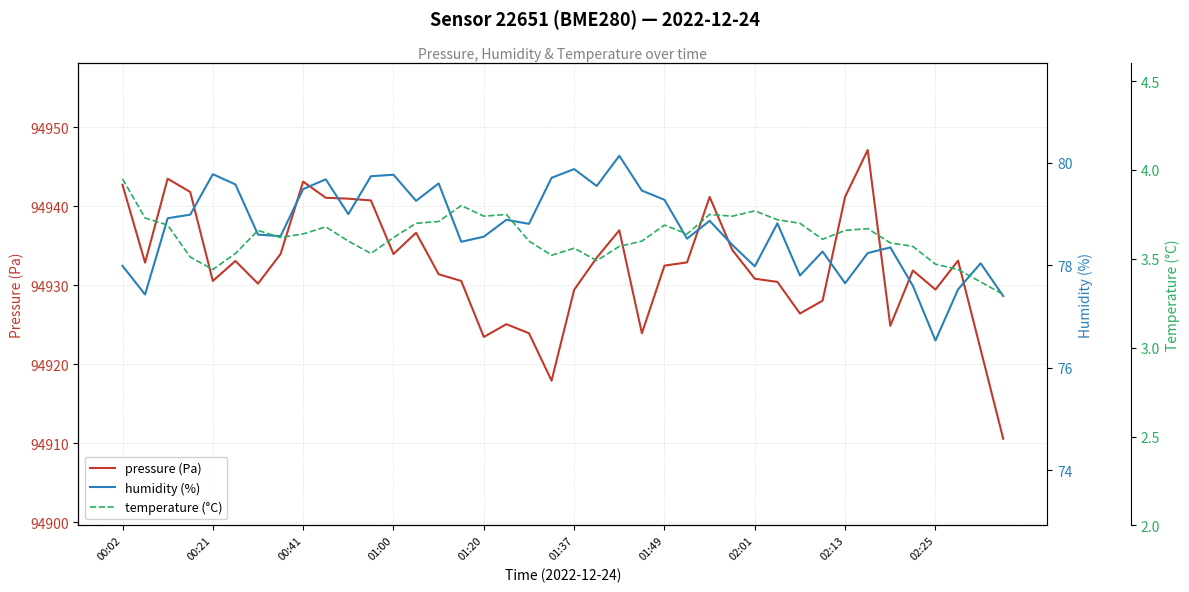

What is the highest value of the pressure (Pa) series?

94947.1